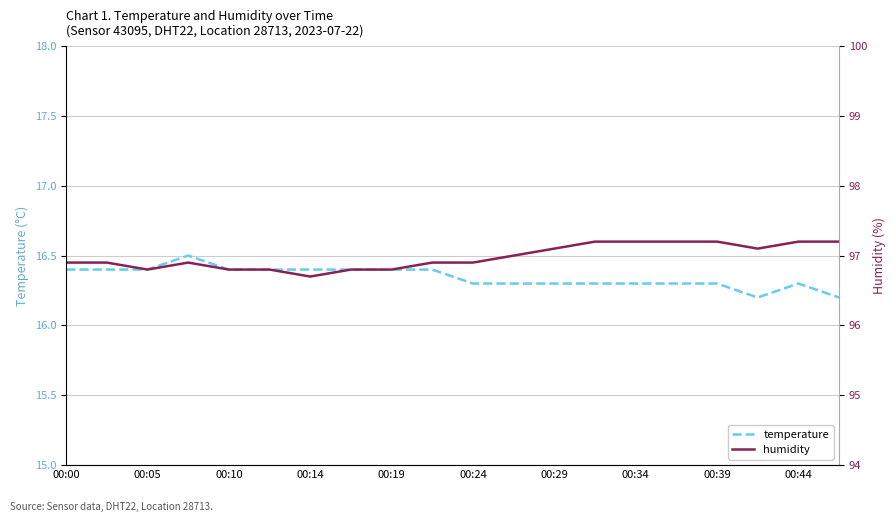

True or false: temperature has a value of 16.4 at 00:00.

True